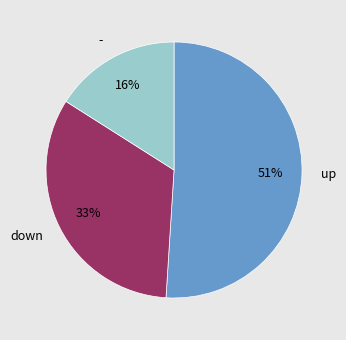

True or false: - accounts for 29% of the total.

False